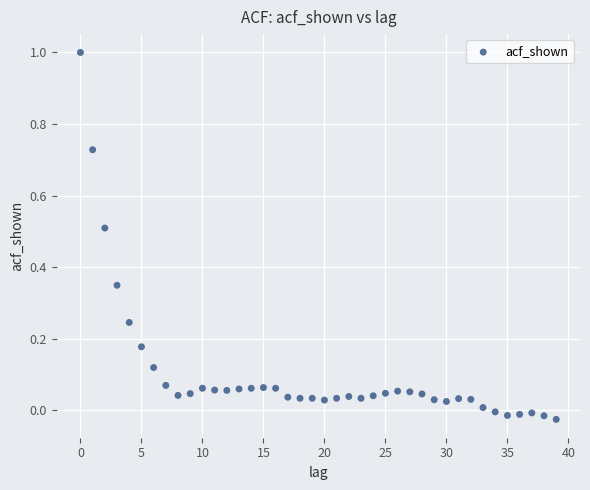

What is the range of Y values (max minus min)?

1.0